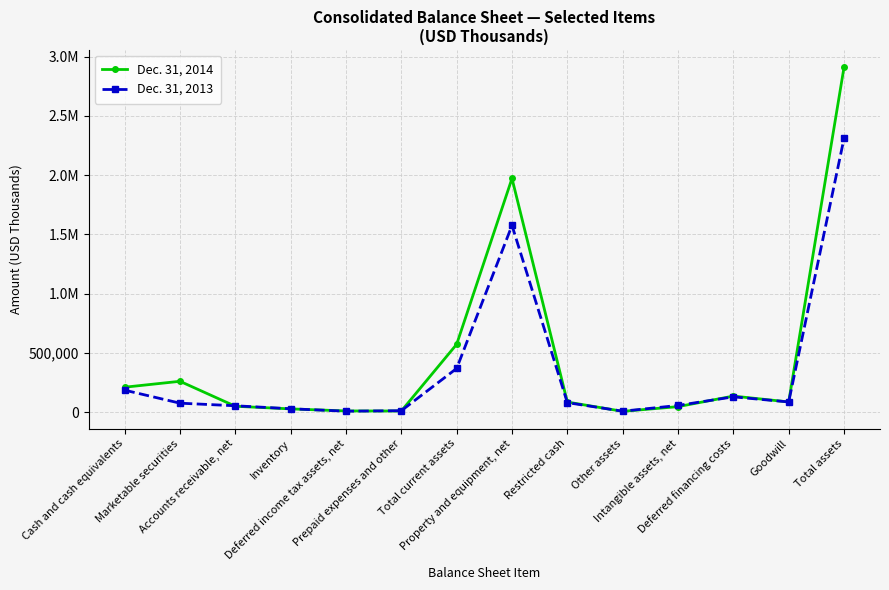

True or false: Dec. 31, 2014 and Dec. 31, 2013 intersect in this chart.

True